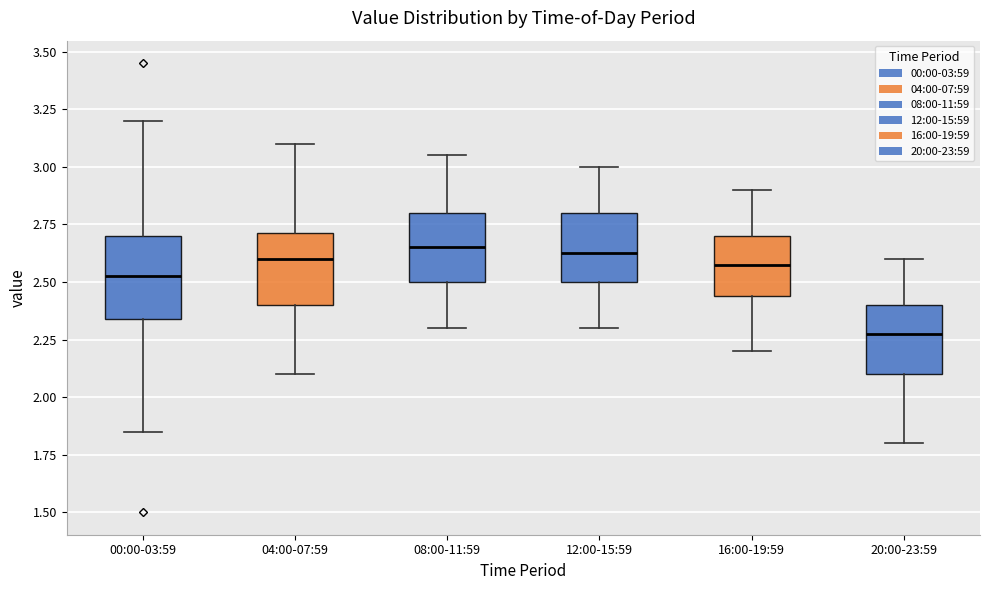

Where does the upper whisker of the box for 16:00-19:59 end on the y-axis? The values are not printed on the chart, so give them approximately, as read against the axis.

2.90